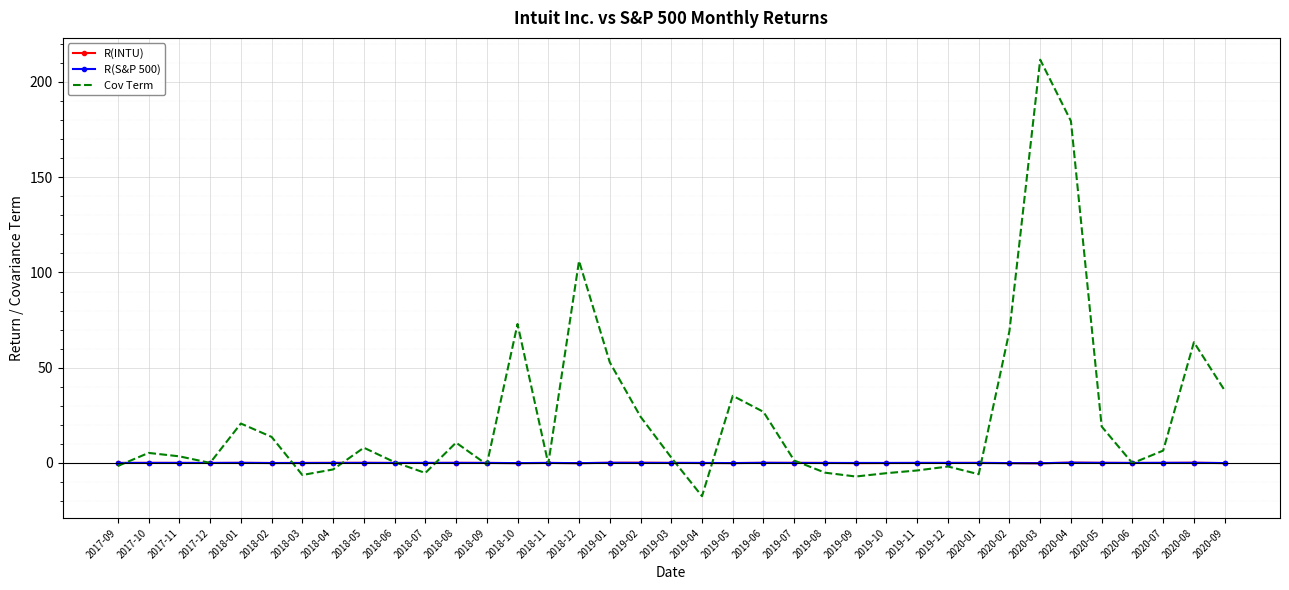

The value of Cov Term at 2020-03 is 211.7. True or false?

True